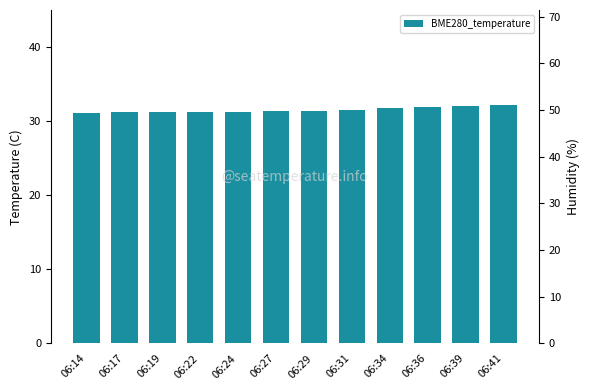

What is the difference between the maximum and minimum values?

1.0